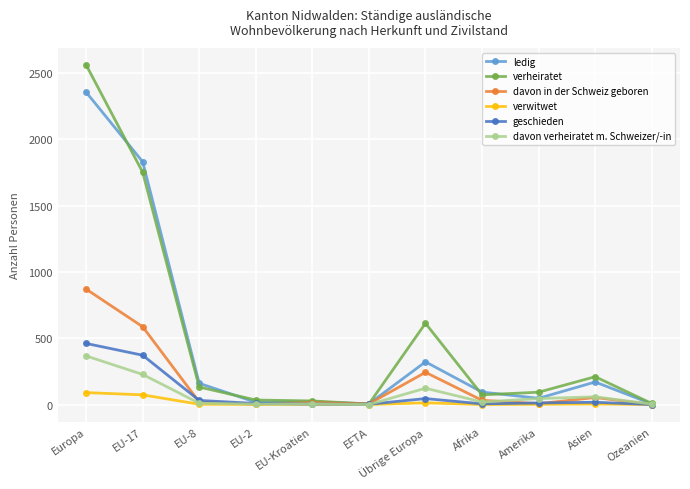

What is the approximate value of davon verheiratet m. Schweizer/-in at Europa?

367